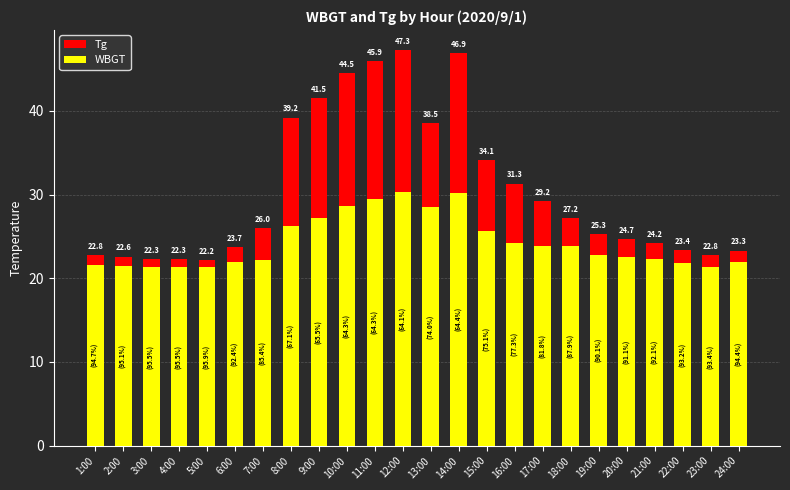

Between 8:00 and 12:00, which series saw the biggest shift?

Tg